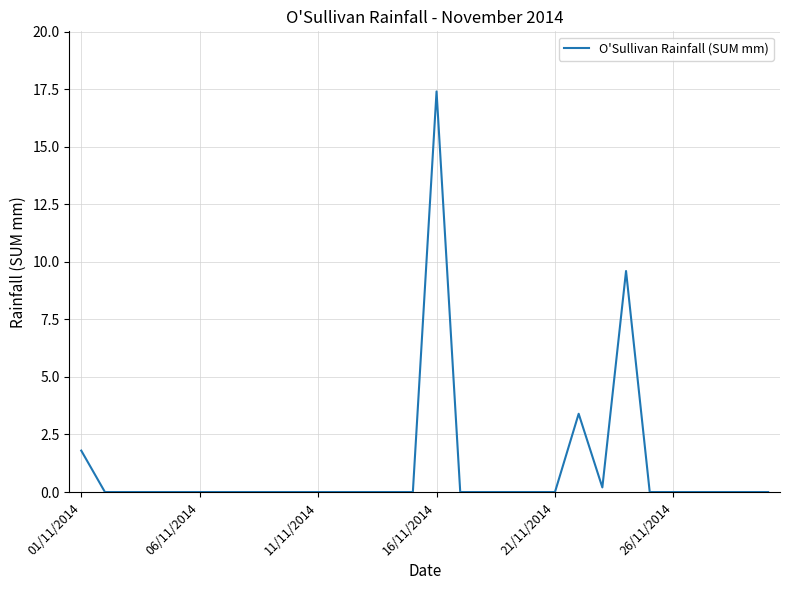

What is the greatest value displayed?

17.4